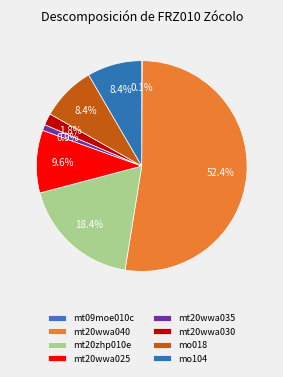

To the nearest percent, what is the combined percentage of mo018 and mt20wwa030?

10%